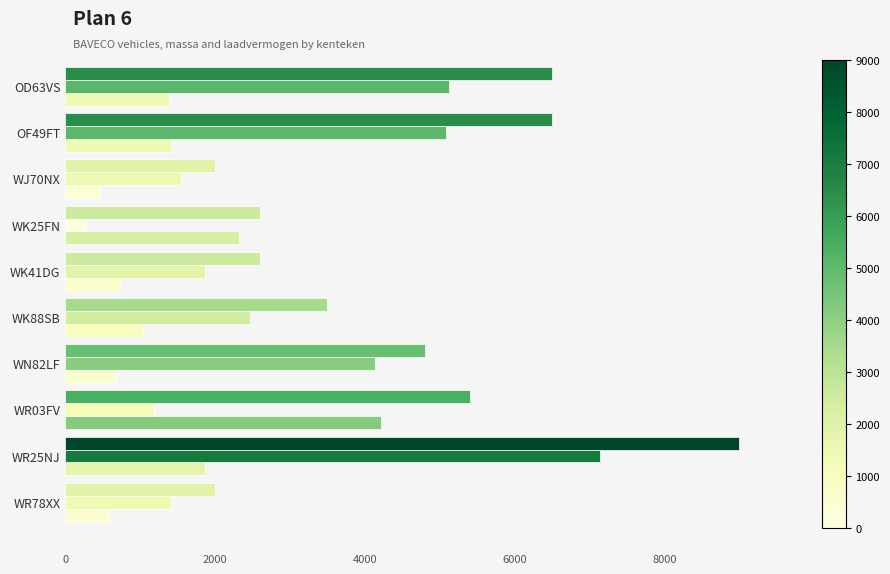

How many series are shown in this chart?

3